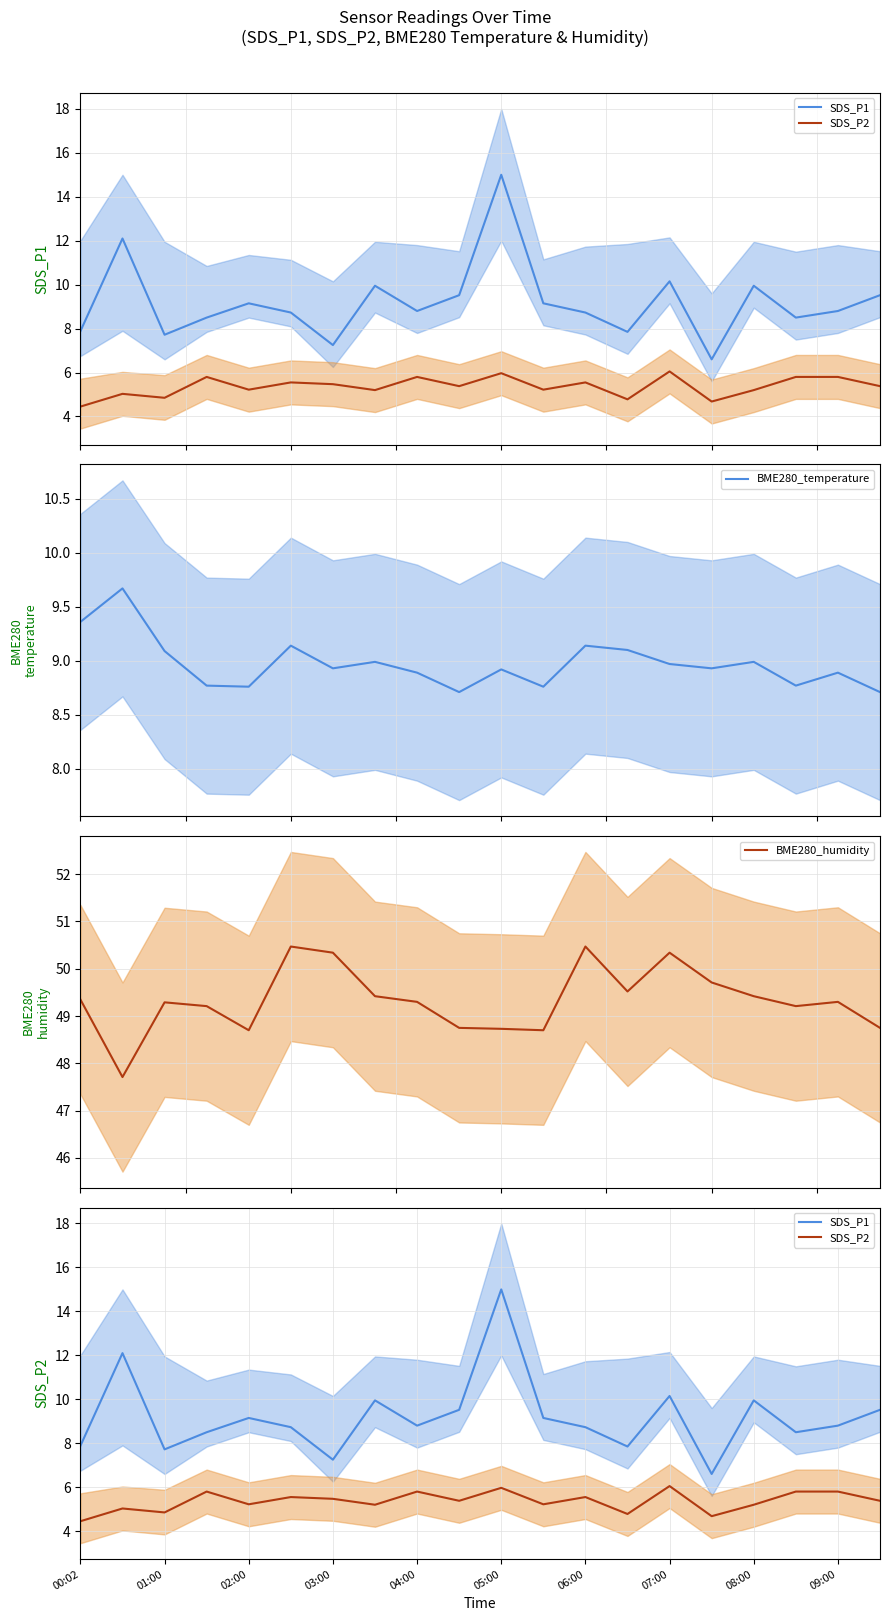

What is the maximum value for BME280_temperature?

9.7